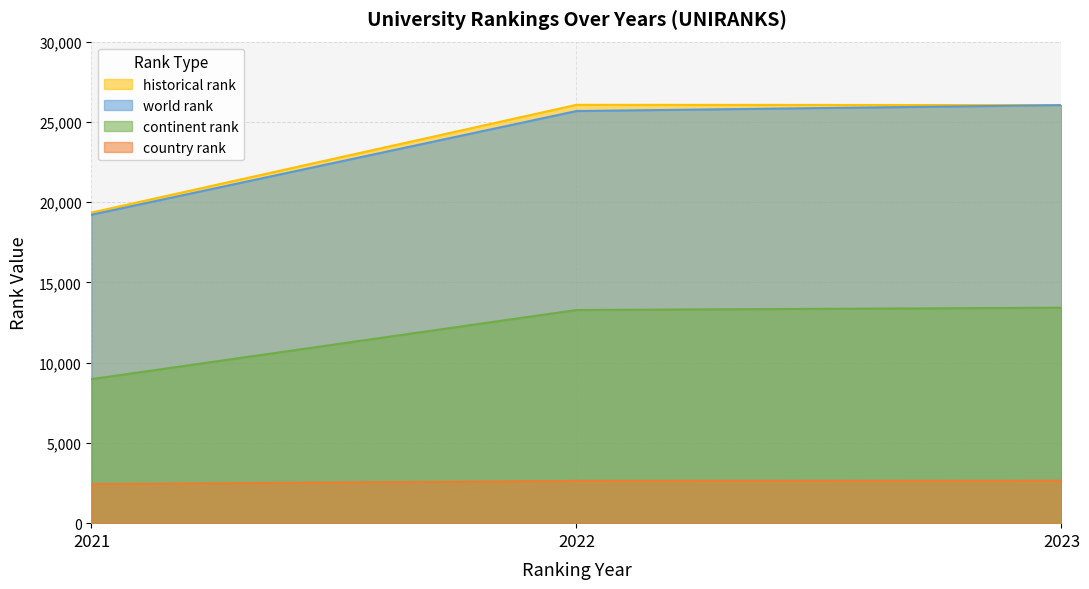

Count the number of categories in the chart.

3